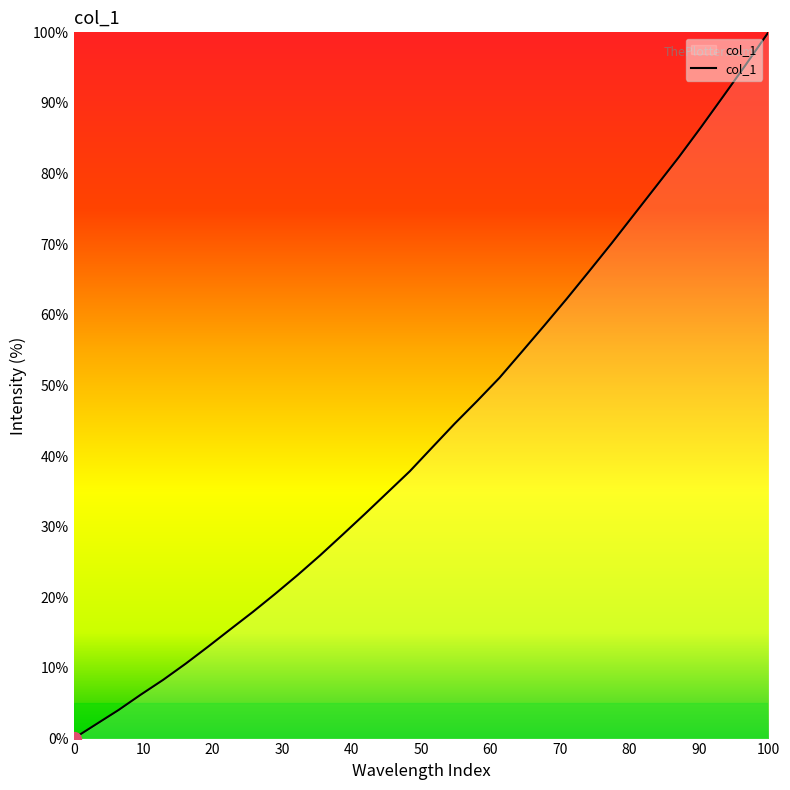

What is the difference between the maximum and minimum values?

100.0